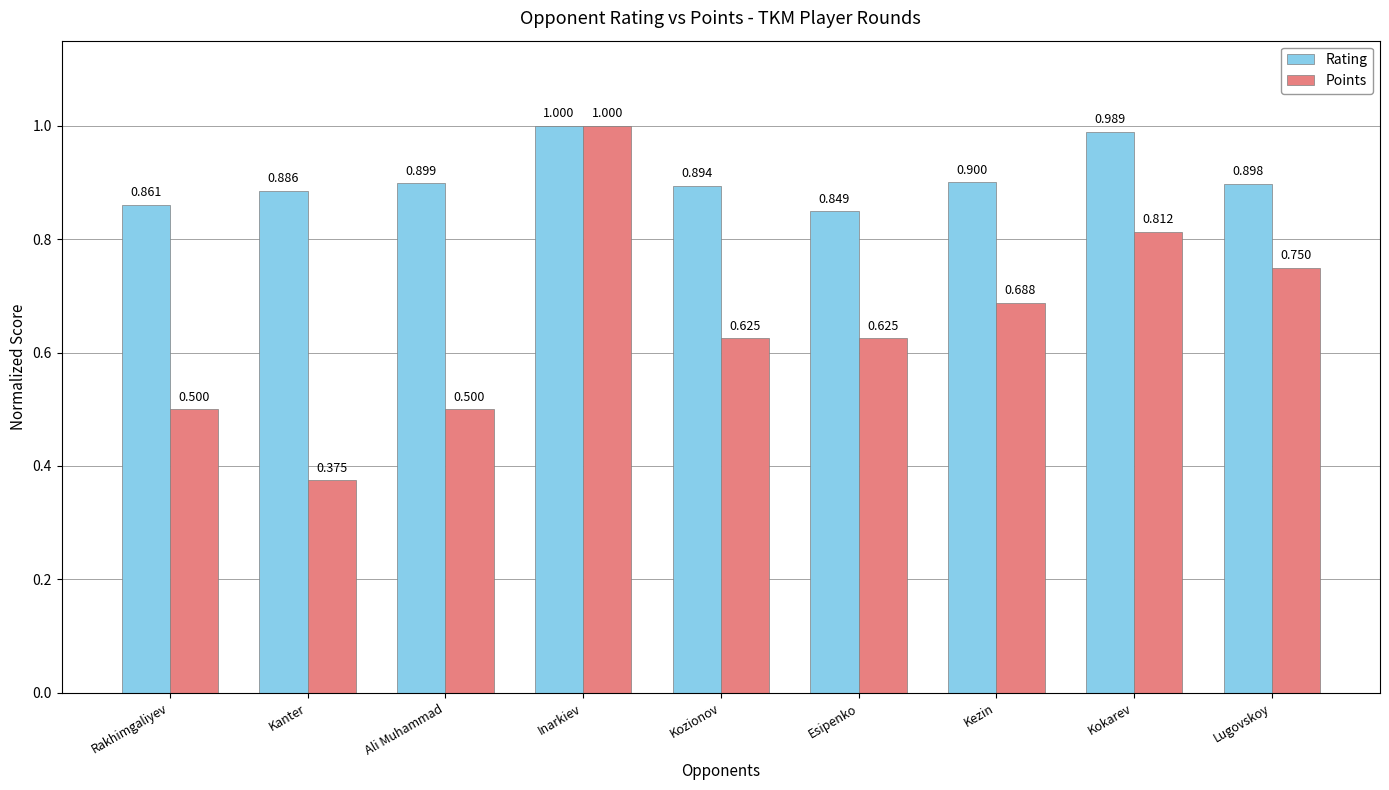

Rank the series at Lugovskoy from highest to lowest value.

Rating, Points